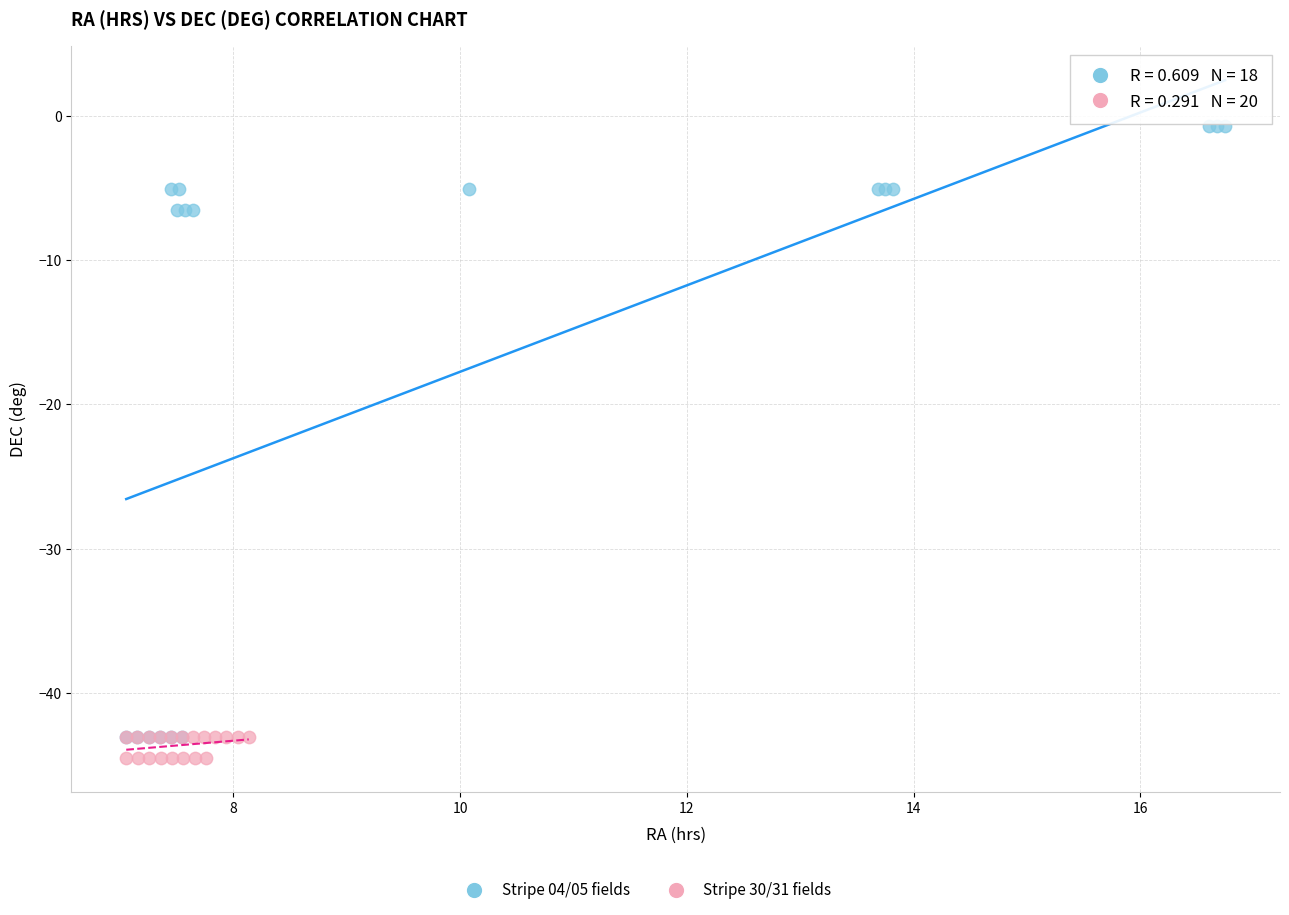

Which series contains the highest Y value?

Stripe 04/05 fields